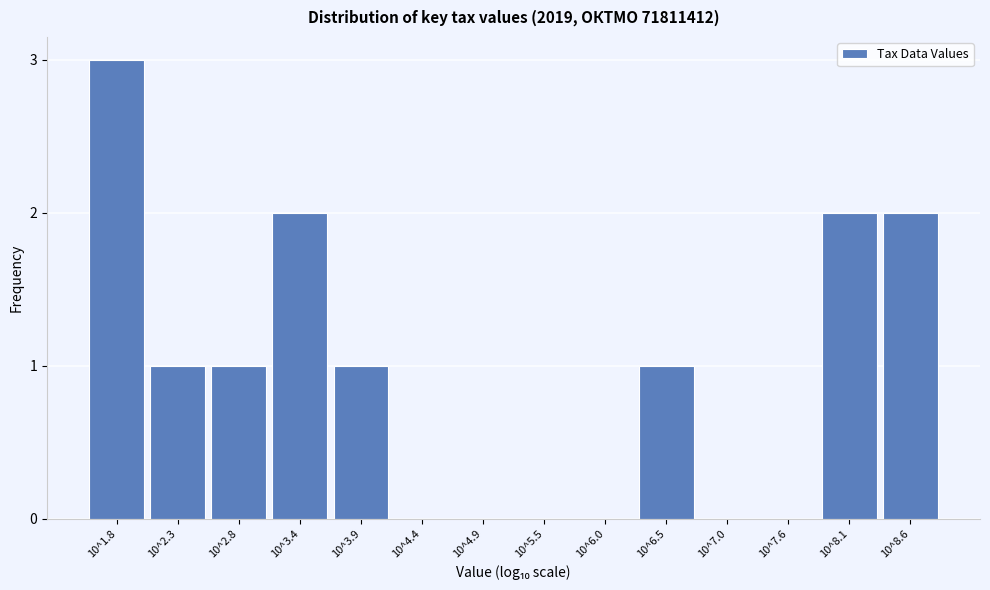

Reading left to right, extract all data points from this chart.

10^1.8=3	10^2.3=1	10^2.8=1	10^3.4=2	10^3.9=1	10^4.4=0	10^4.9=0	10^5.5=0	10^6.0=0	10^6.5=1	10^7.0=0	10^7.6=0	10^8.1=2	10^8.6=2